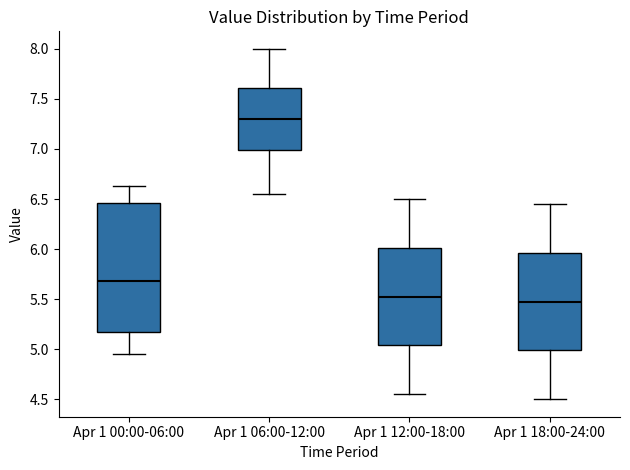

Reading left to right, read every box against the y-axis: the position of its median line, the range the box covers, and the ends of its whiskers. The values are not printed on the chart, so give them approximately, as read against the axis.

Apr 1 00:00-06:00: median 5.70, box 5.15 to 6.45, whiskers 4.95 to 6.65
Apr 1 06:00-12:00: median 7.30, box 7.00 to 7.60, whiskers 6.55 to 8.00
Apr 1 12:00-18:00: median 5.55, box 5.05 to 6.00, whiskers 4.55 to 6.50
Apr 1 18:00-24:00: median 5.50, box 5.00 to 5.95, whiskers 4.50 to 6.45